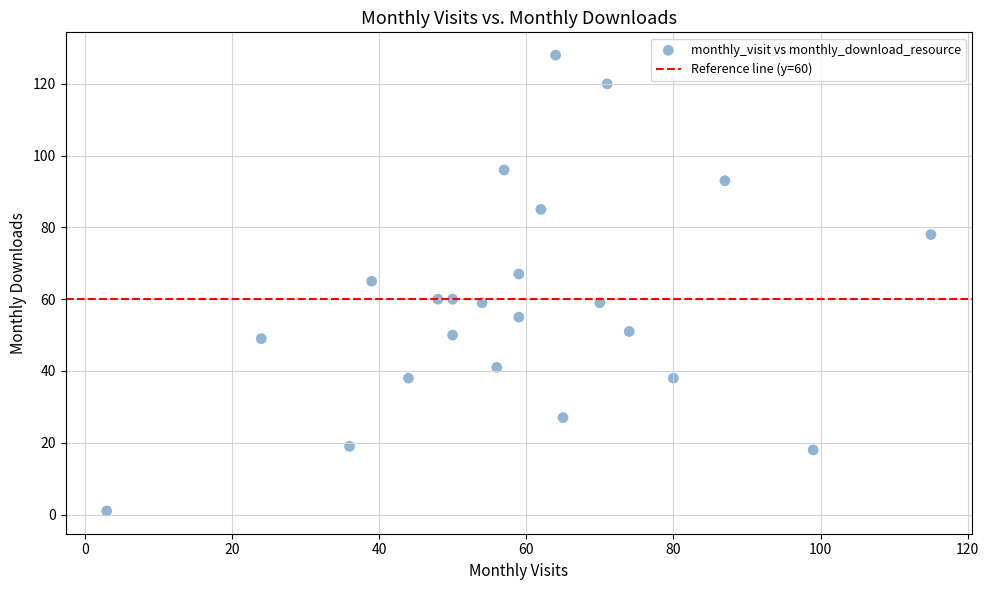

What is the range of X values (max minus min)?

112